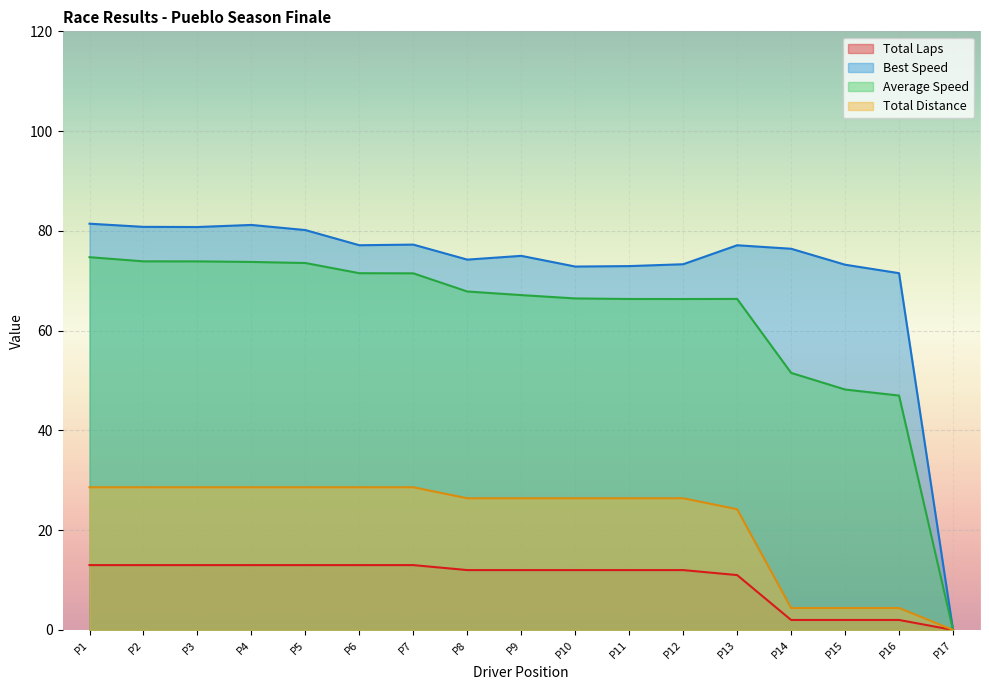

Which series has the widest spread of values?

Best Speed